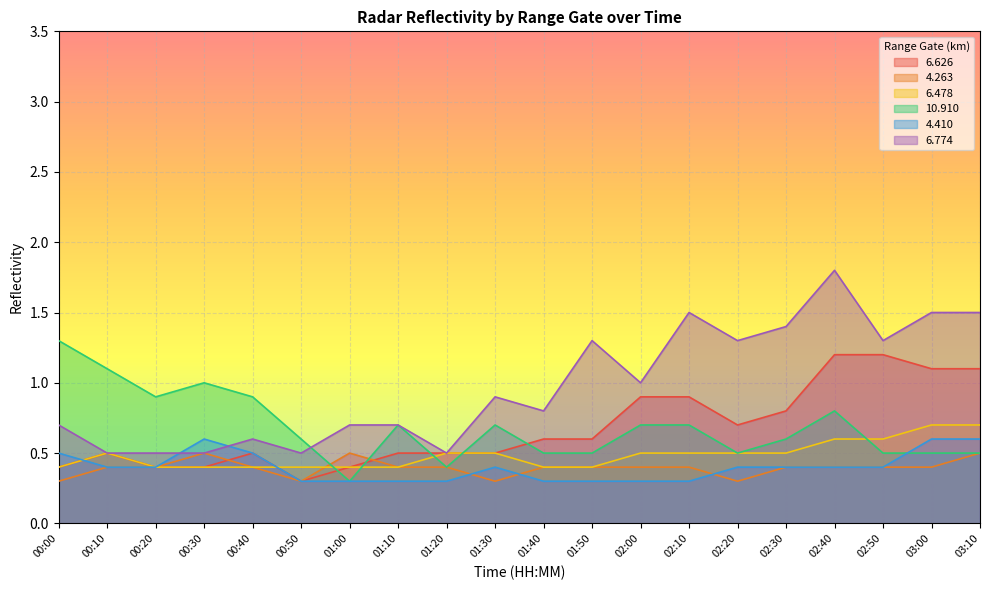

At which label is   6.478 closest to 0?

00:00